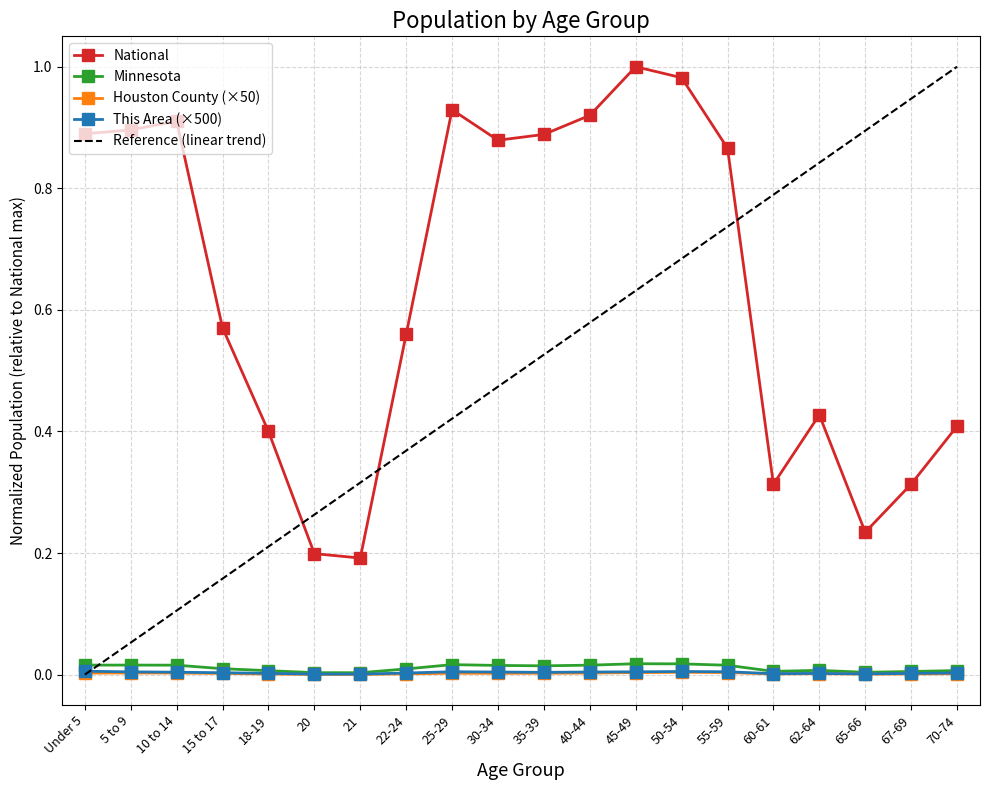

How many distinct data groups are displayed?

5